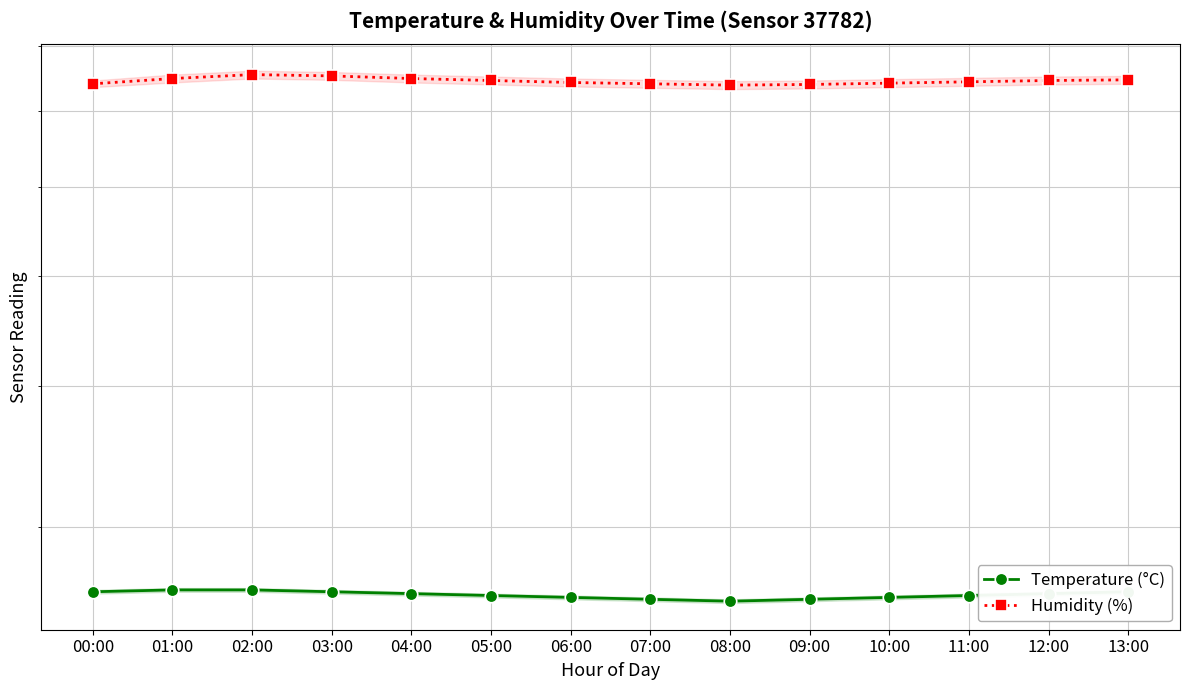

How many Temperature (°C) values are between 26 and 27?

11